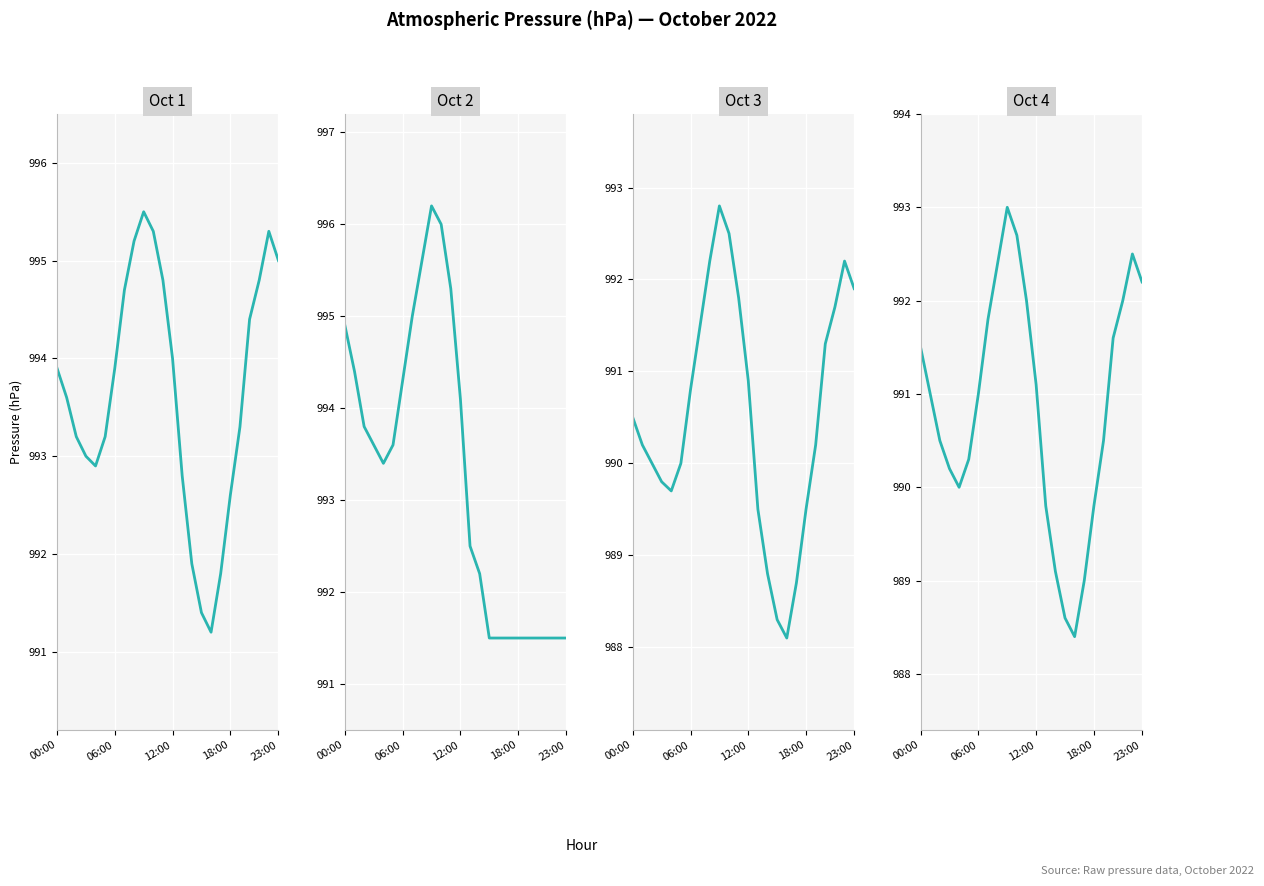

What is the label of the 20th point from the left?

19